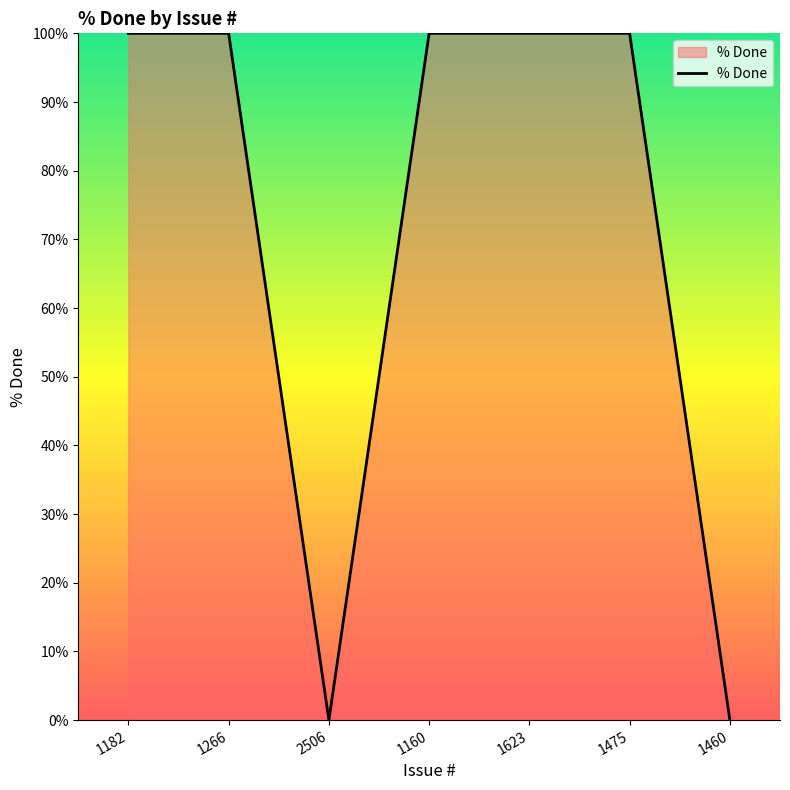

What is the greatest value displayed?

100